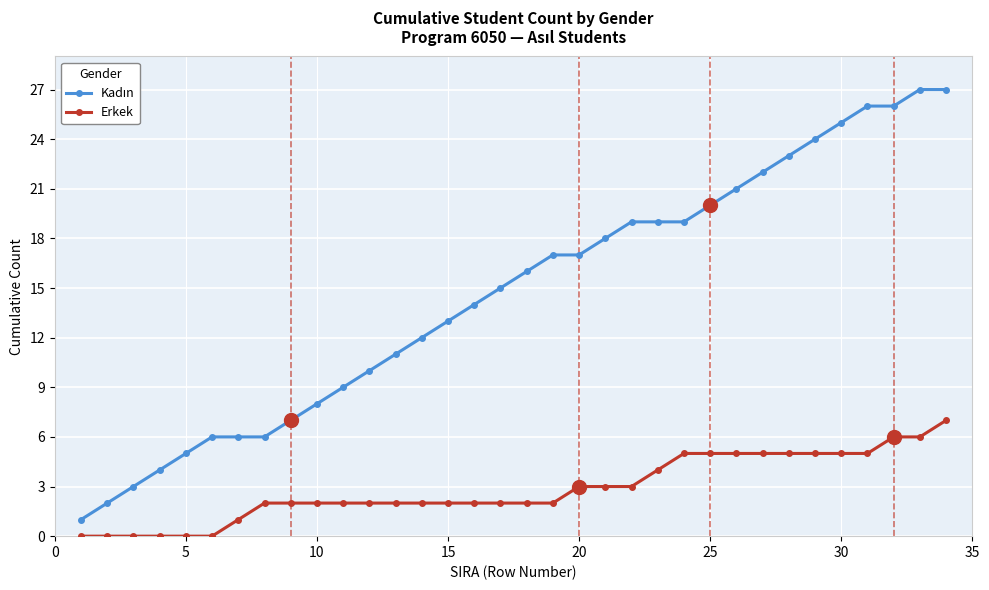

What is the maximum value shown in the chart?

27